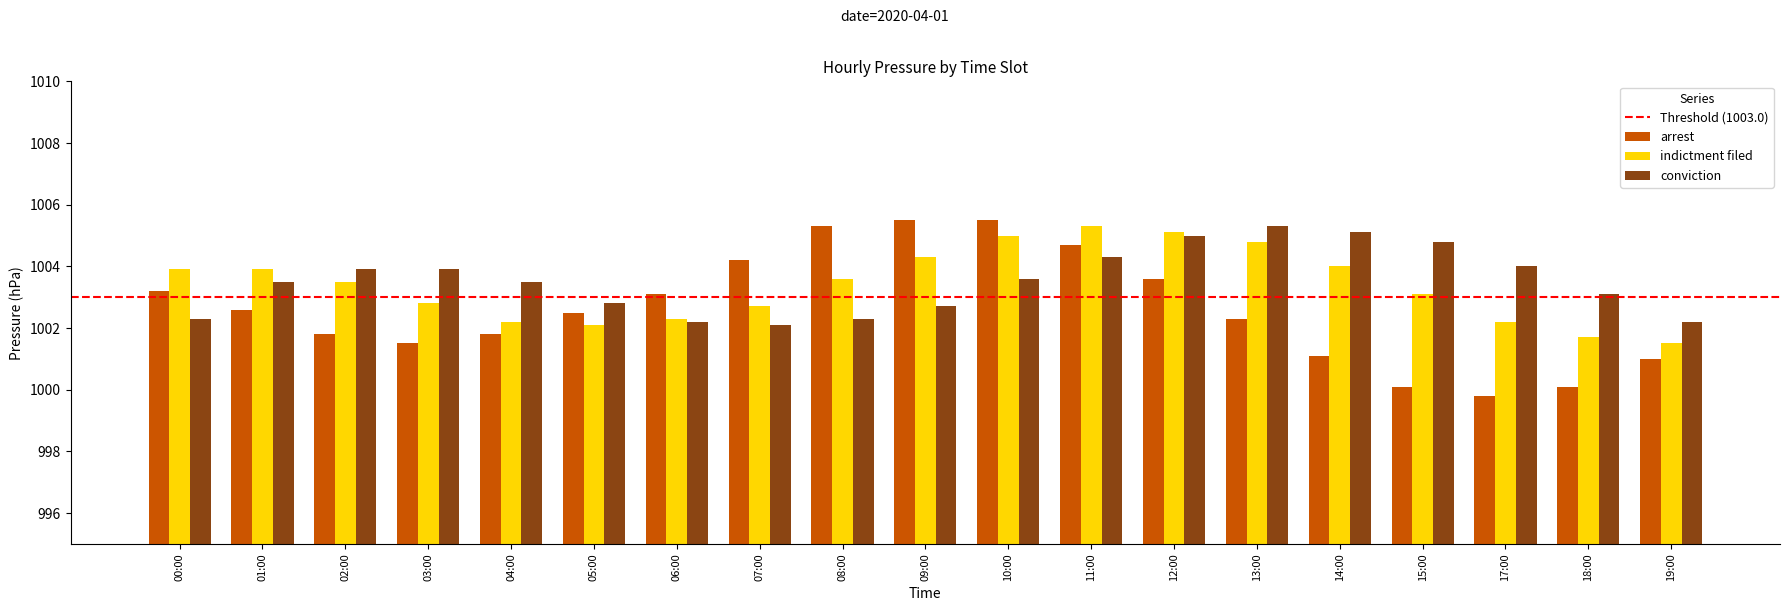

Reading left to right, list all the values displayed in this chart.

arrest: 00:00=1003.2	01:00=1002.6	02:00=1001.8	03:00=1001.5	04:00=1001.8	05:00=1002.5	06:00=1003.1	07:00=1004.2	08:00=1005.3	09:00=1005.5	10:00=1005.5	11:00=1004.7	12:00=1003.6	13:00=1002.3	14:00=1001.1	15:00=1000.1	17:00=999.8	18:00=1000.1	19:00=1001.0
indictment filed: 00:00=1003.9	01:00=1003.9	02:00=1003.5	03:00=1002.8	04:00=1002.2	05:00=1002.1	06:00=1002.3	07:00=1002.7	08:00=1003.6	09:00=1004.3	10:00=1005.0	11:00=1005.3	12:00=1005.1	13:00=1004.8	14:00=1004.0	15:00=1003.1	17:00=1002.2	18:00=1001.7	19:00=1001.5
conviction: 00:00=1002.3	01:00=1003.5	02:00=1003.9	03:00=1003.9	04:00=1003.5	05:00=1002.8	06:00=1002.2	07:00=1002.1	08:00=1002.3	09:00=1002.7	10:00=1003.6	11:00=1004.3	12:00=1005.0	13:00=1005.3	14:00=1005.1	15:00=1004.8	17:00=1004.0	18:00=1003.1	19:00=1002.2